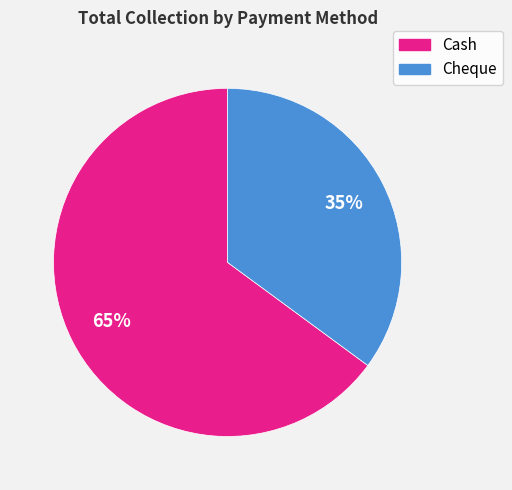

Is there a majority slice in this chart?

Yes